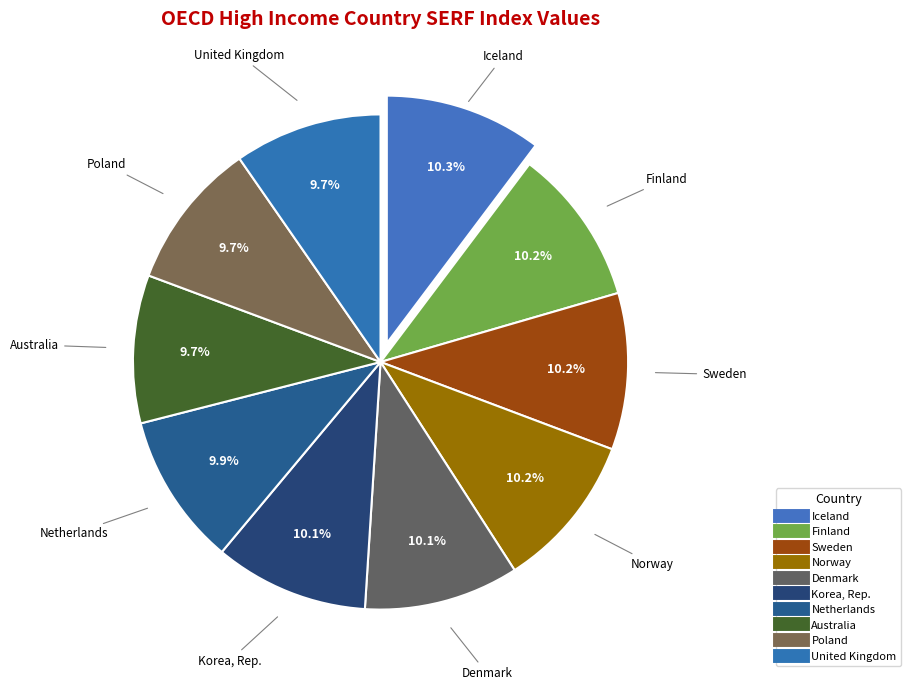

The Korea, Rep. slice represents 23% of the pie. True or false?

False